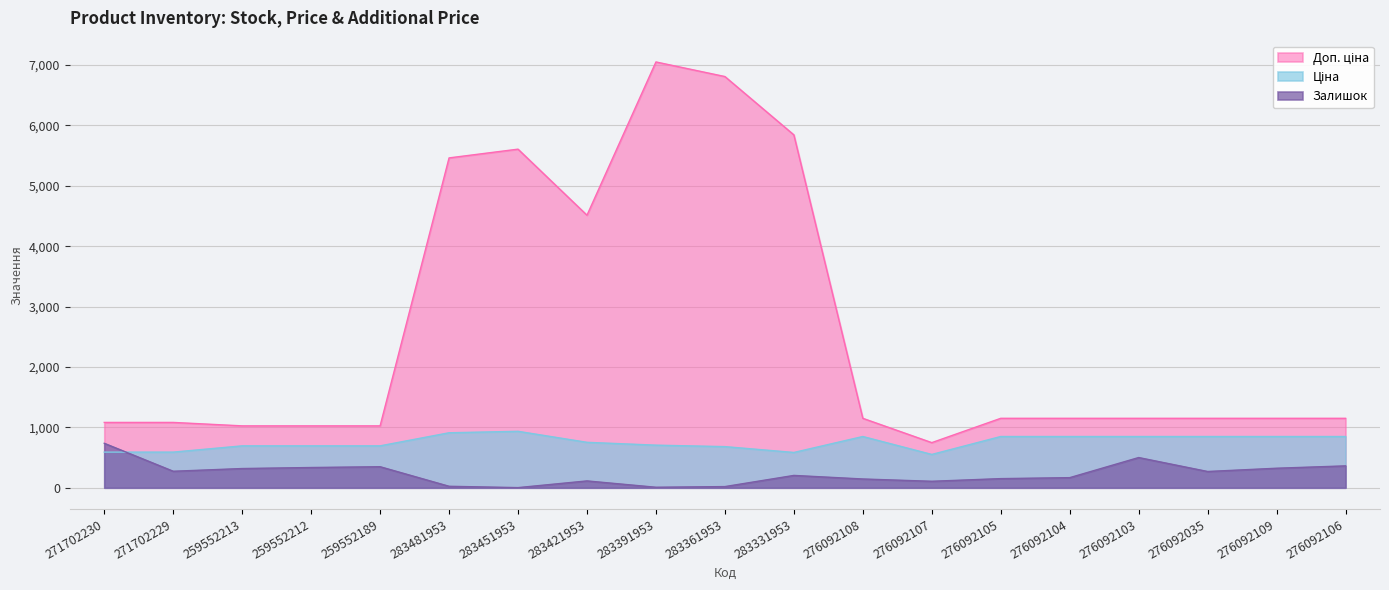

What is the label of the 4th point from the left?

259552212